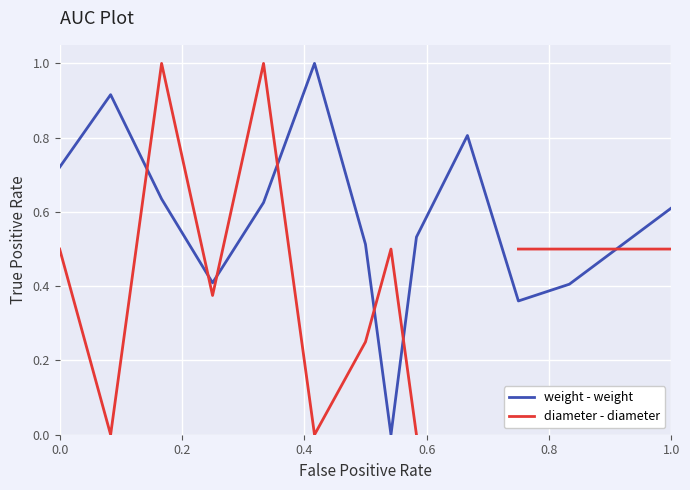

What is the highest value of the weight - weight series?

1.0